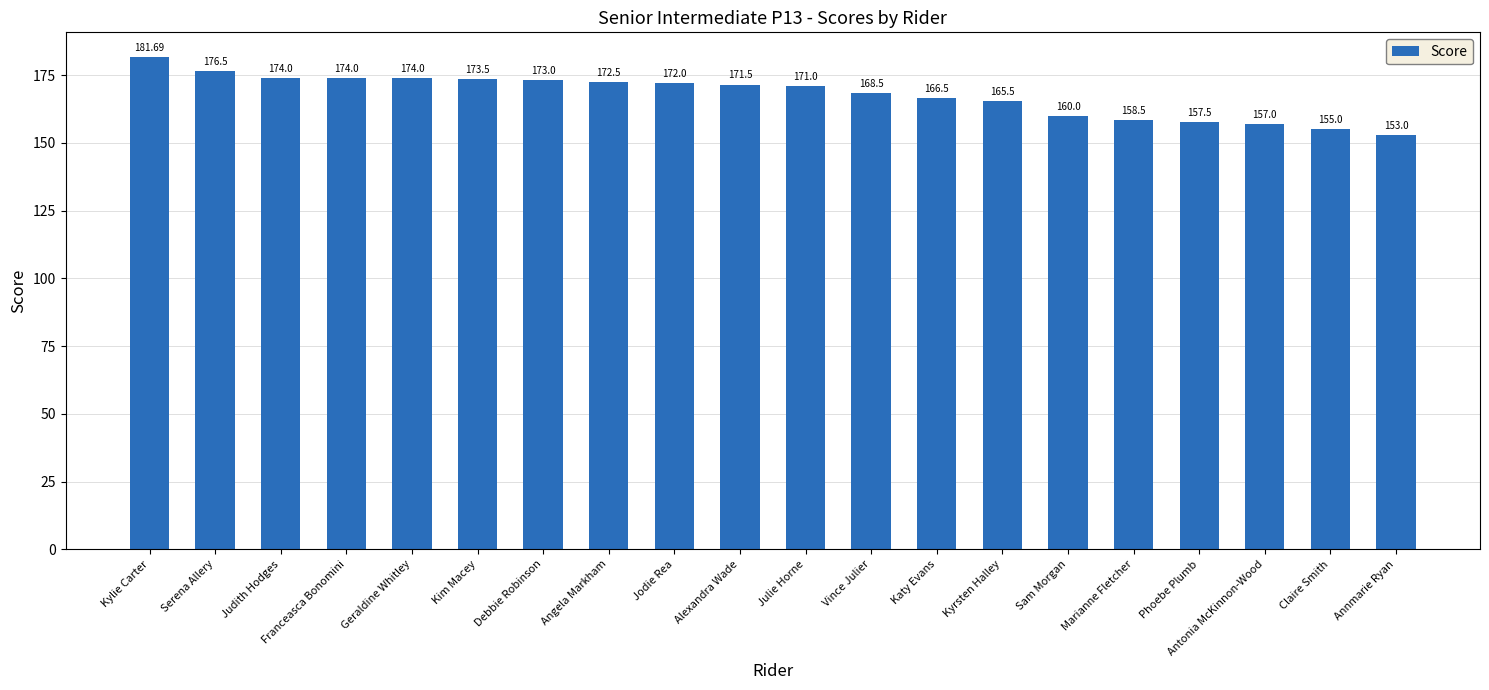

What position from the left is Phoebe Plumb?

17